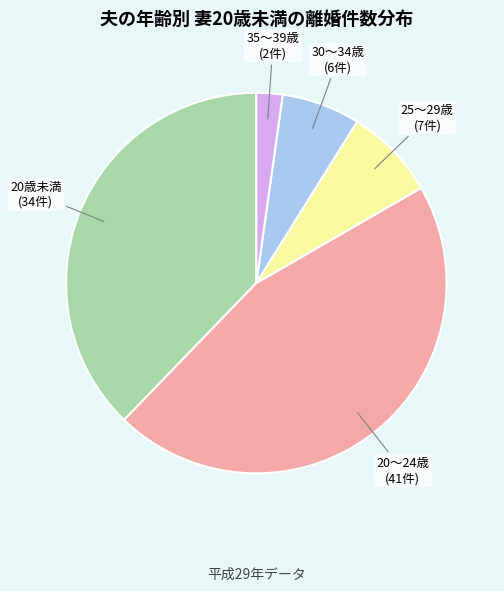

Is the sum of 20歳未満 and 35～39歳 greater than half?

No